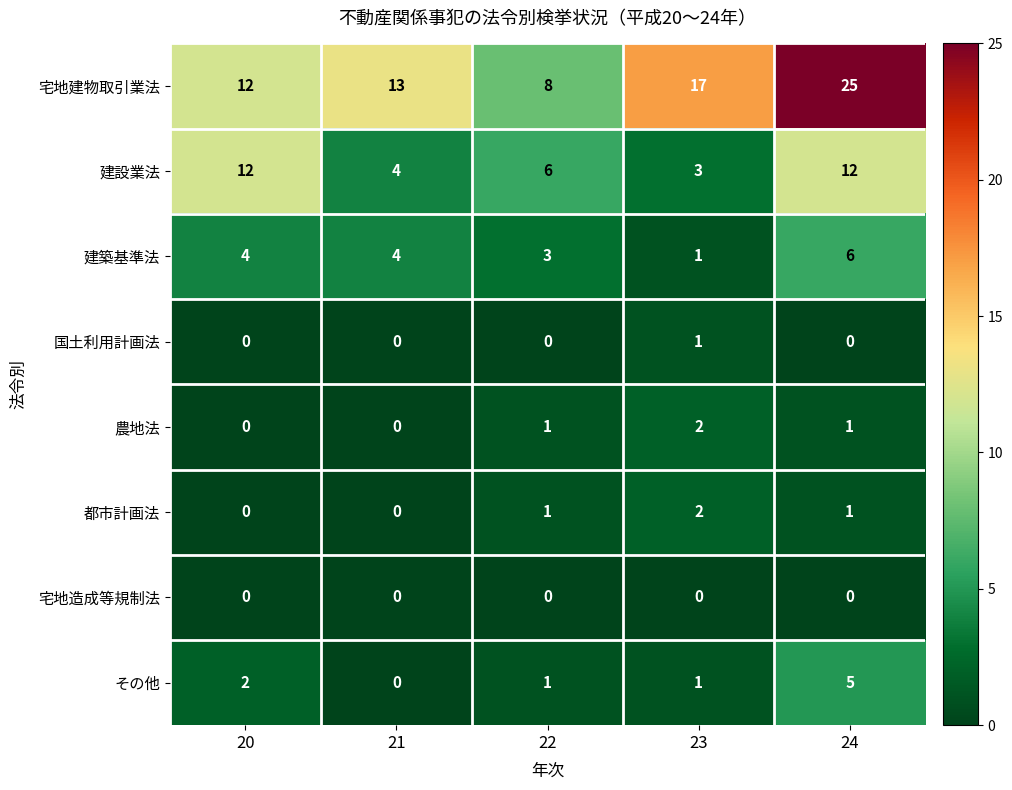

Which category has the highest value in the 建築基準法 series?

24